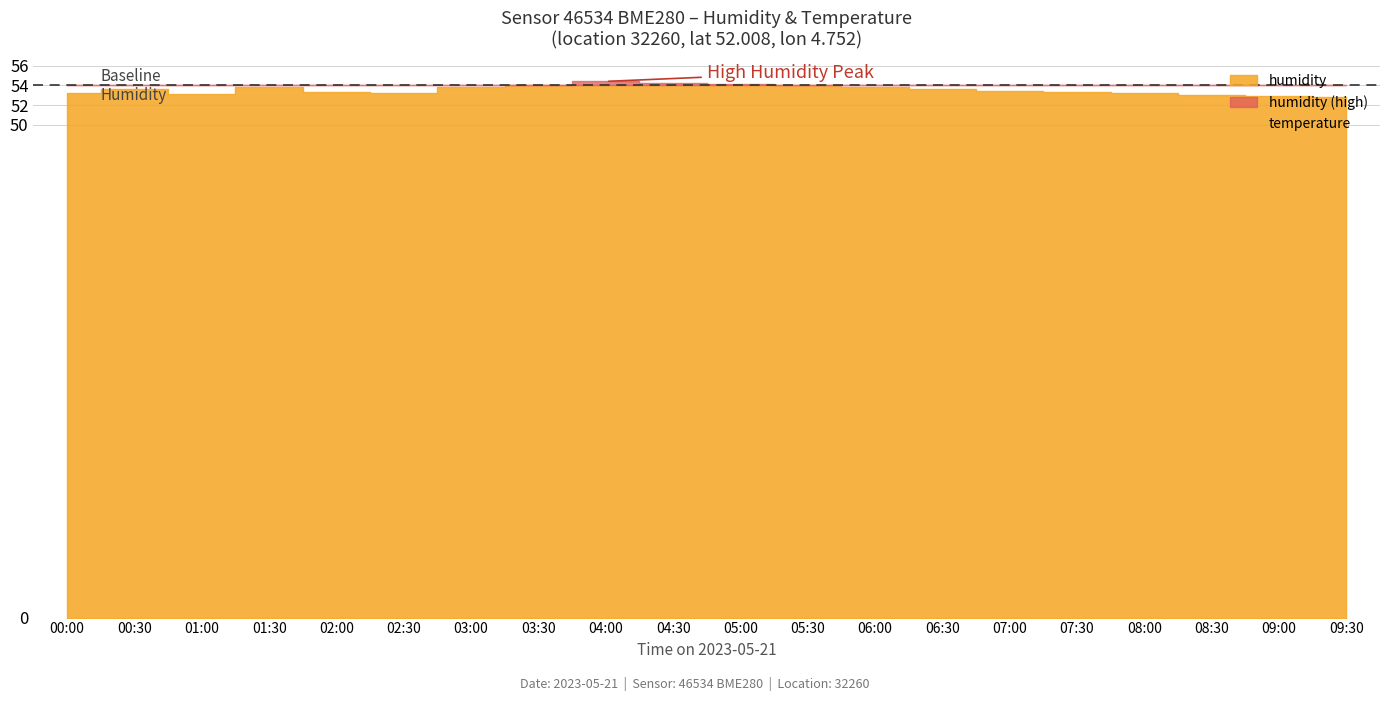

True or false: humidity and temperature intersect in this chart.

False